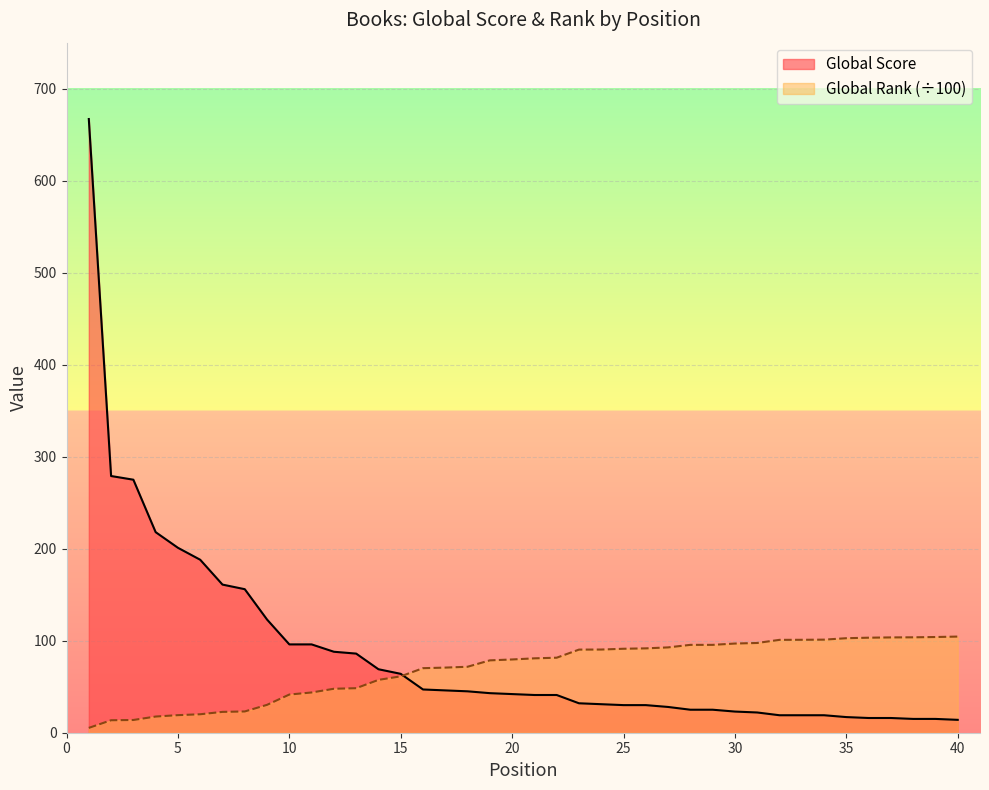

At 21, list the series in order from largest to smallest.

Global Rank (scaled), Global Score